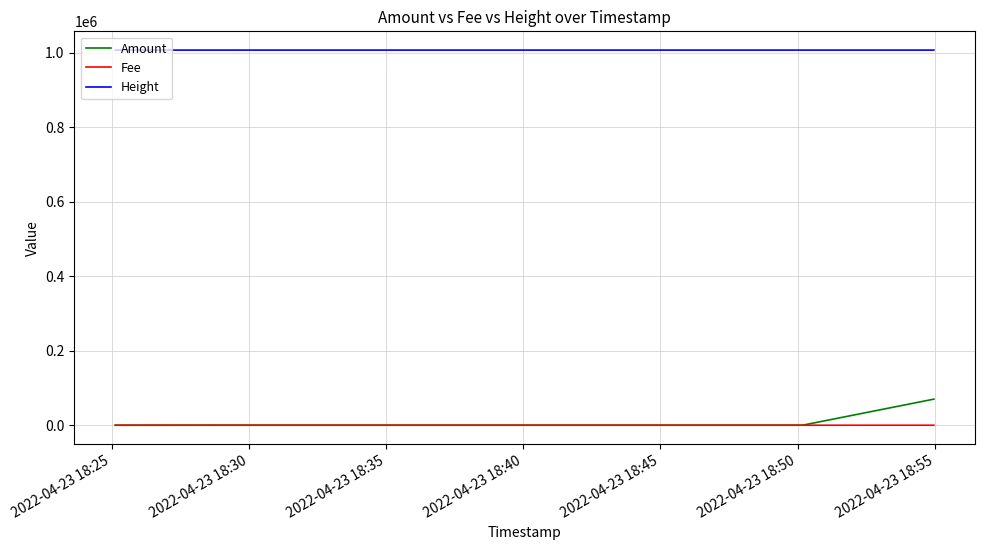

Does the chart have visible grid lines?

Yes